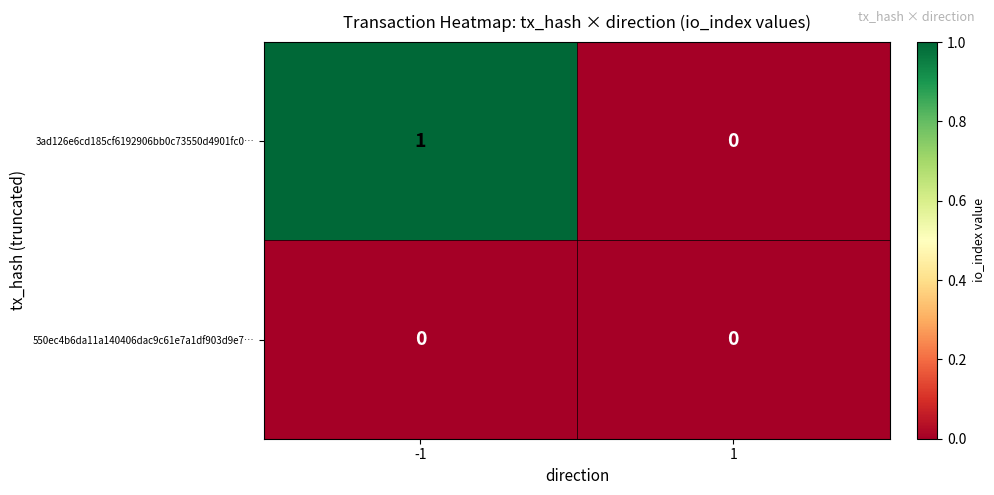

Is it true that 3ad126e6cd185cf6192906bb0c73550d4901fc0… equals 0 at 1?

True